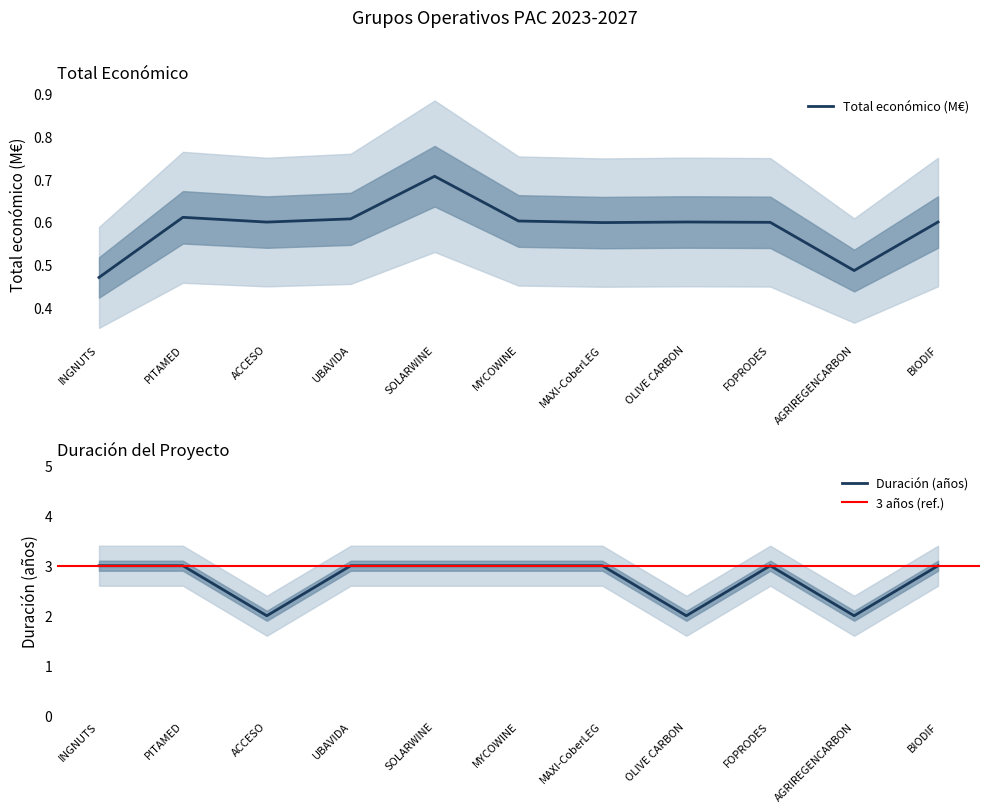

What is the lowest value of the Total económico series?

0.5